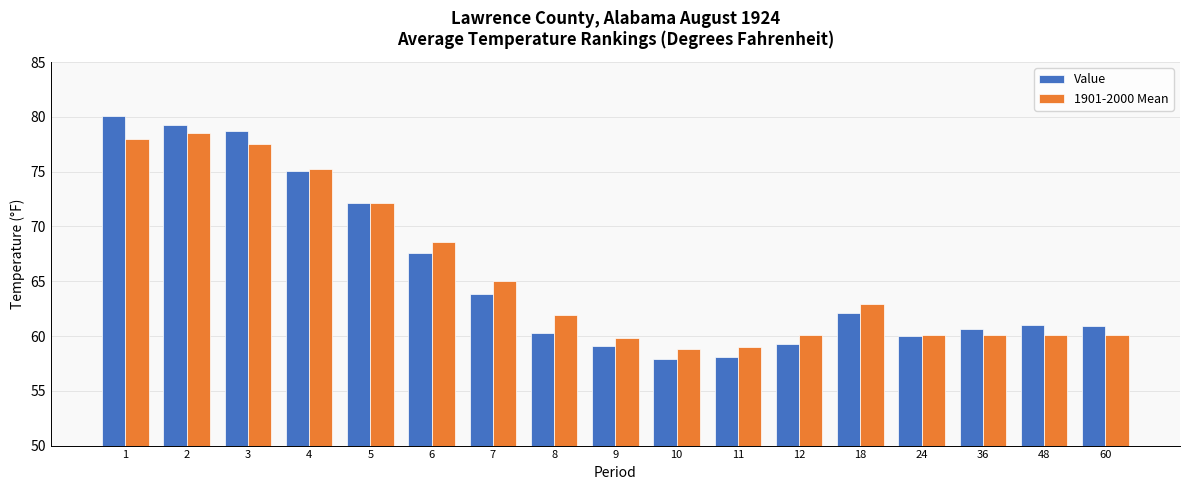

Is the value of 1901-2000 Mean at 3 greater than the value of Value at 36?

Yes